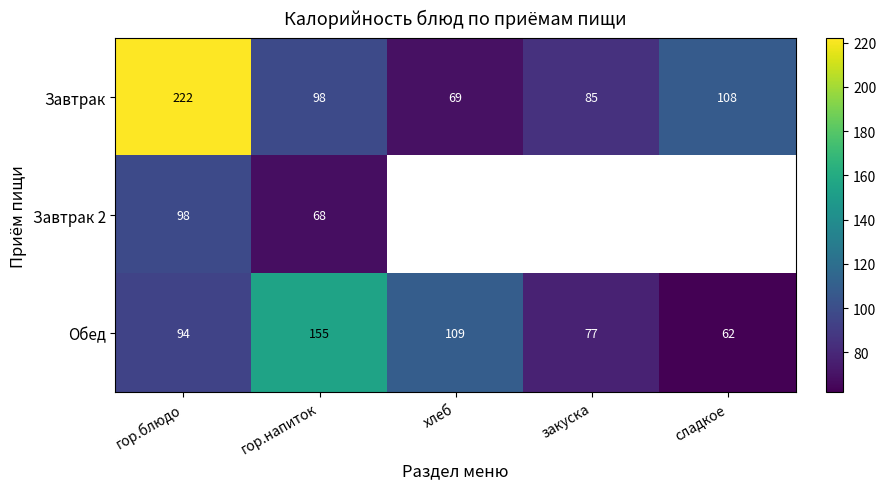

Is the value of Завтрак at закуска greater than the value of Обед at гор.блюдо?

No